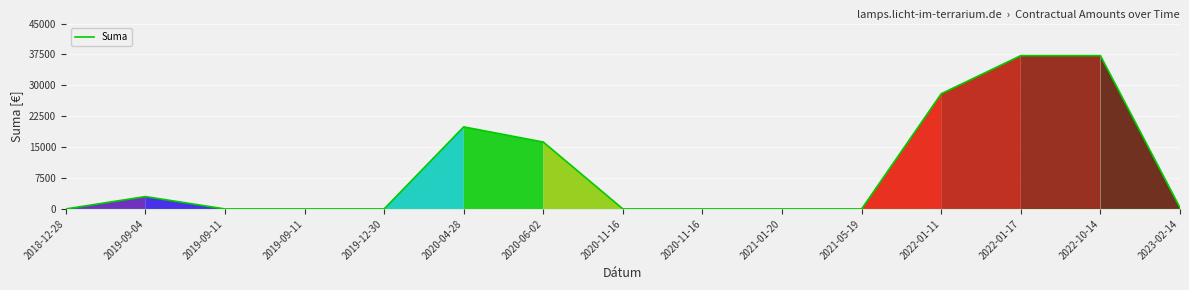

True or false: the data shows 0.0 at 2021-01-20.

True